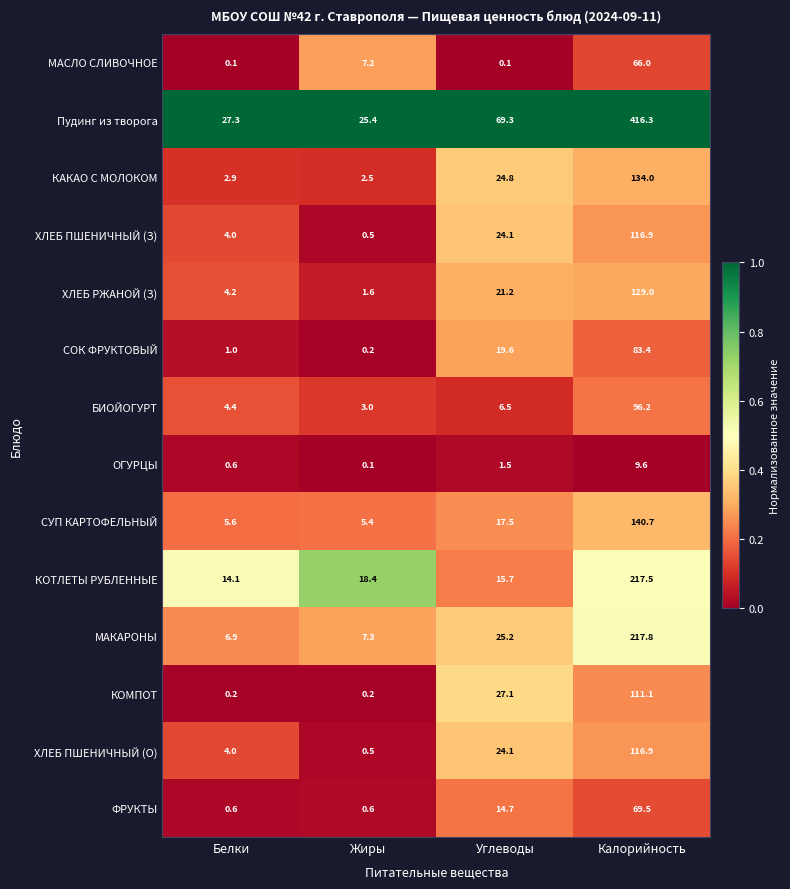

What is the difference between the highest and lowest values at Жиры?

25.3